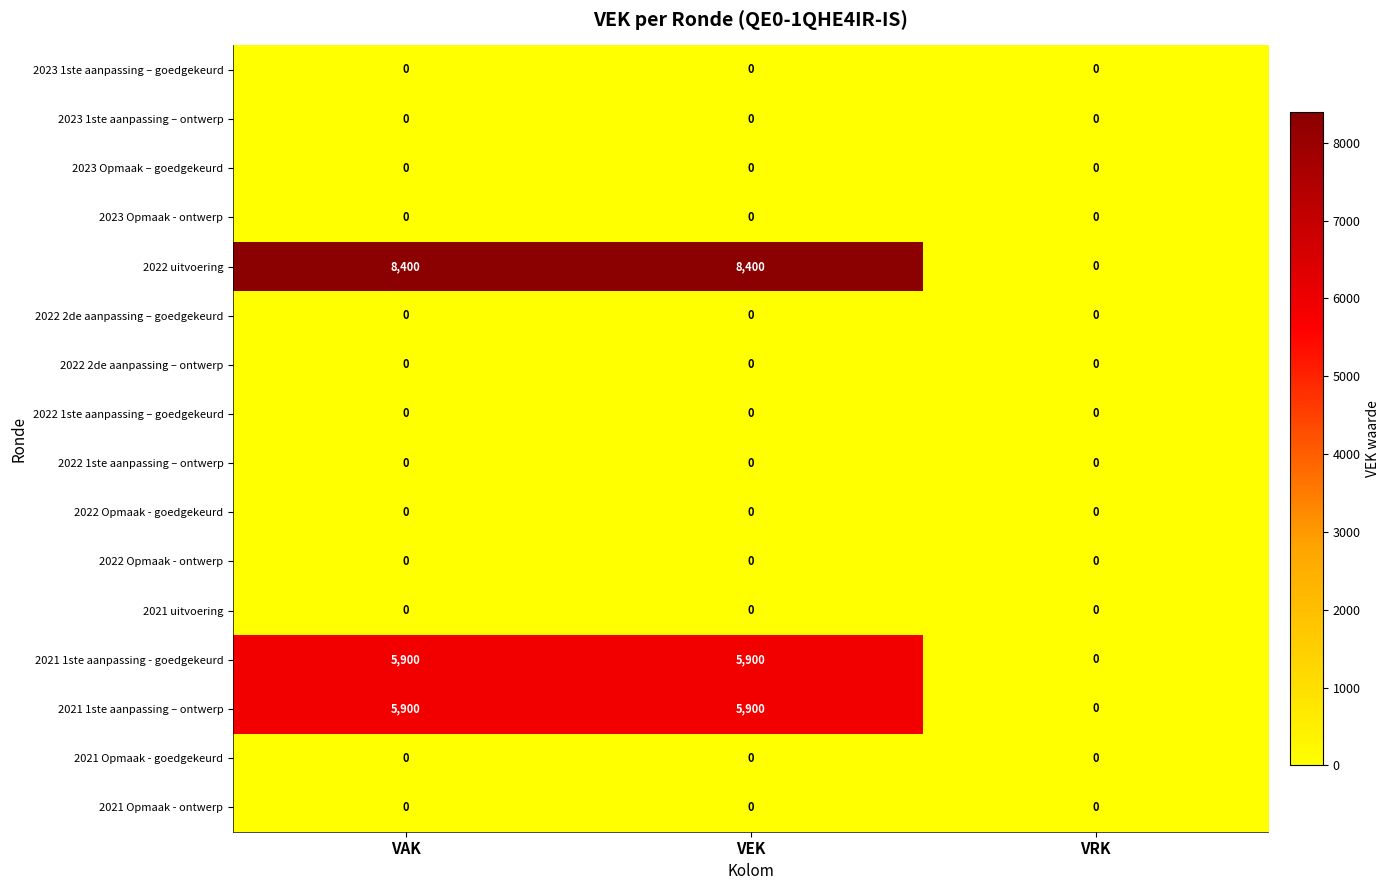

What is the difference between the highest and lowest values at VEK?

8400